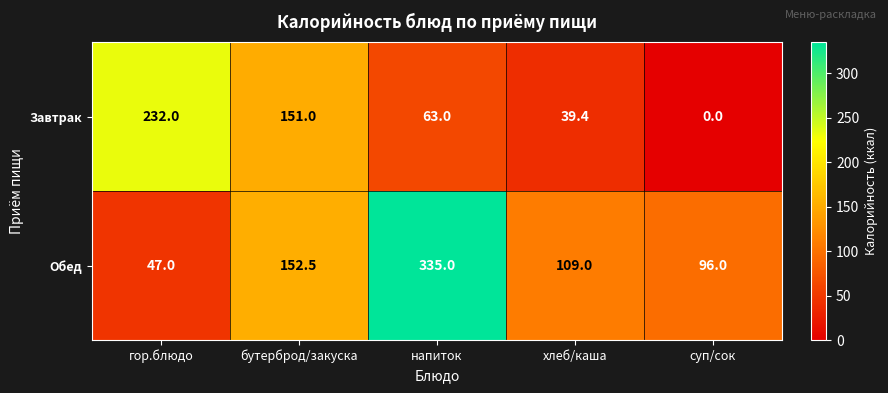

Between гор.блюдо and напиток, which series saw the biggest shift?

Обед